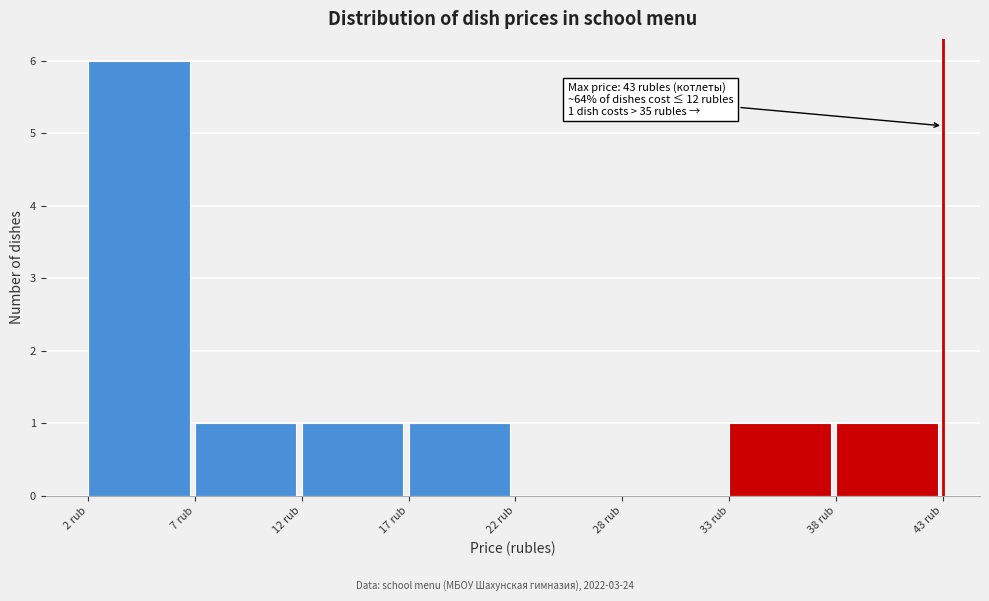

Reading right to left, transcribe all the data shown in this chart.

38 rub=1	33 rub=1	28 rub=0	22 rub=0	17 rub=1	12 rub=1	7 rub=1	2 rub=6